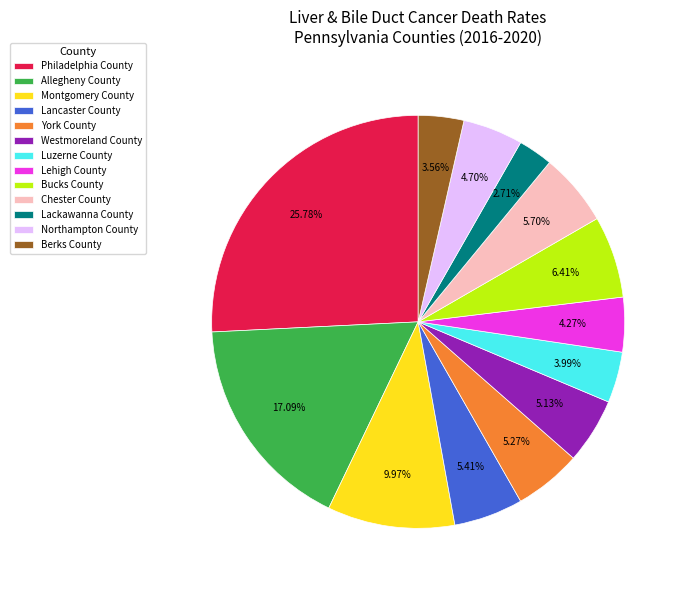

True or false: Bucks County accounts for 1% of the total.

False